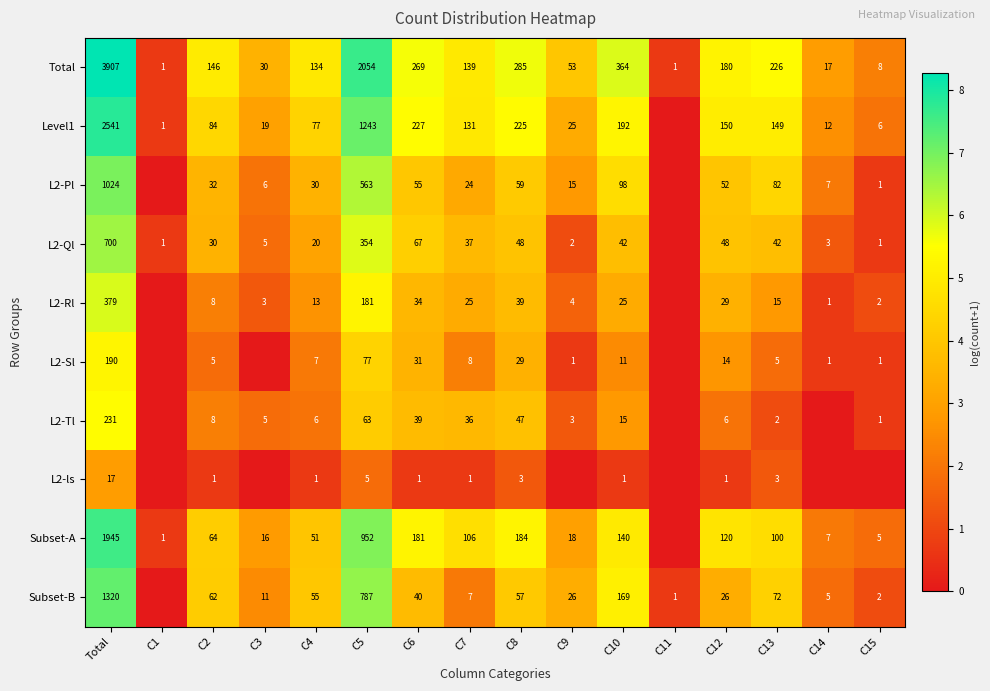

Which category has the highest value in the Total series?

Total